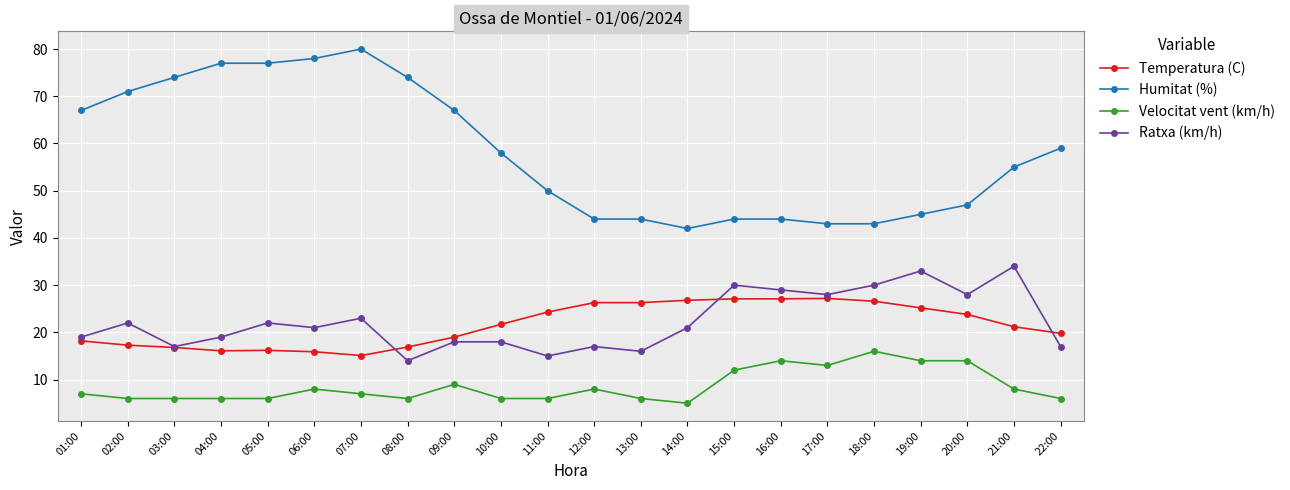

What position from the left is 12:00?

12